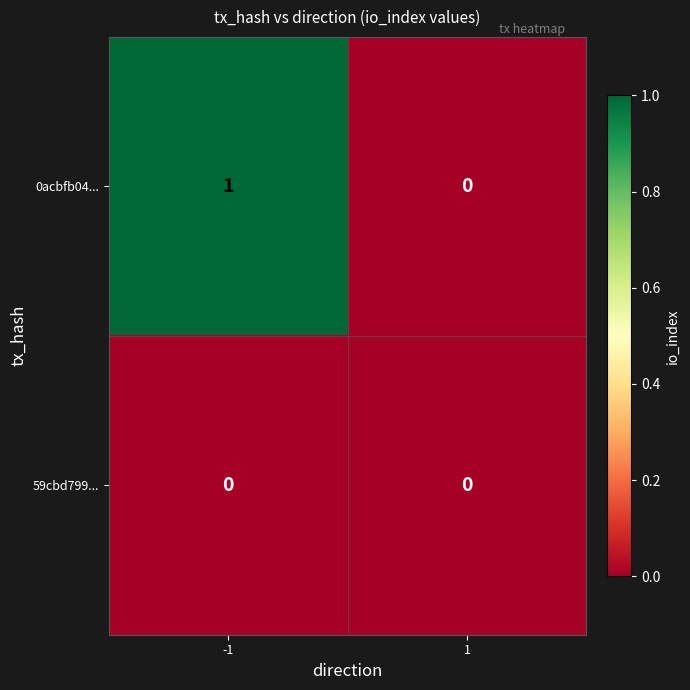

Which series has the largest total across all categories?

0acbfb04...